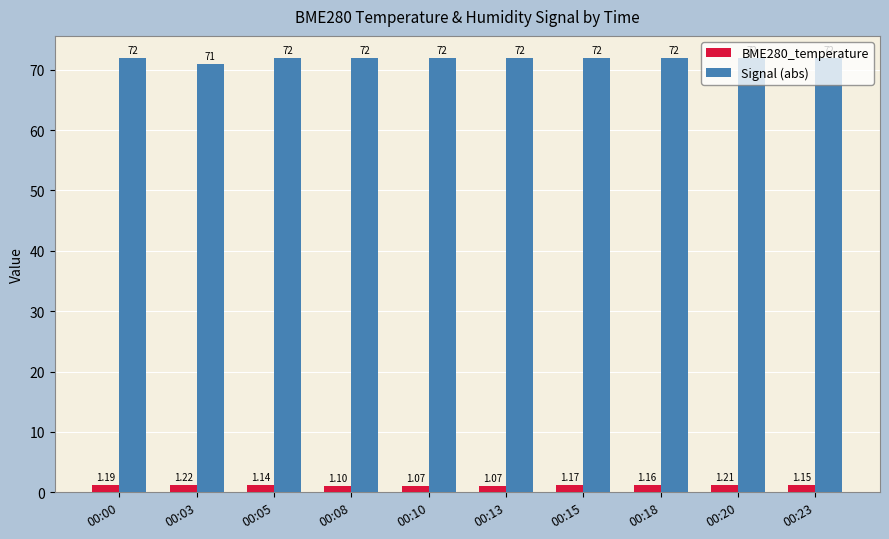

Is the value of BME280_temperature at 00:10 greater than the value of Signal (abs) at 00:20?

No